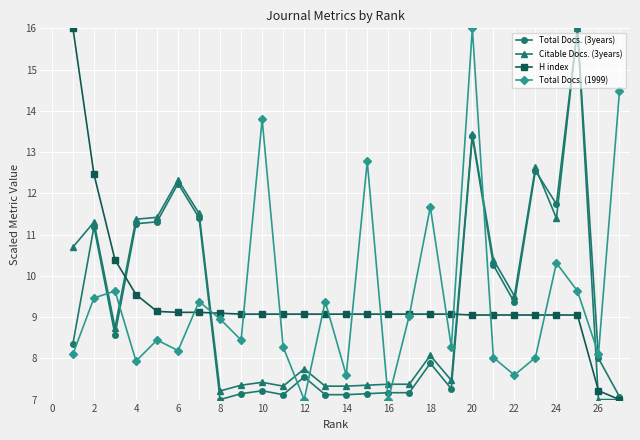

What is the minimum value for Citable Docs. (3years)?

7.0